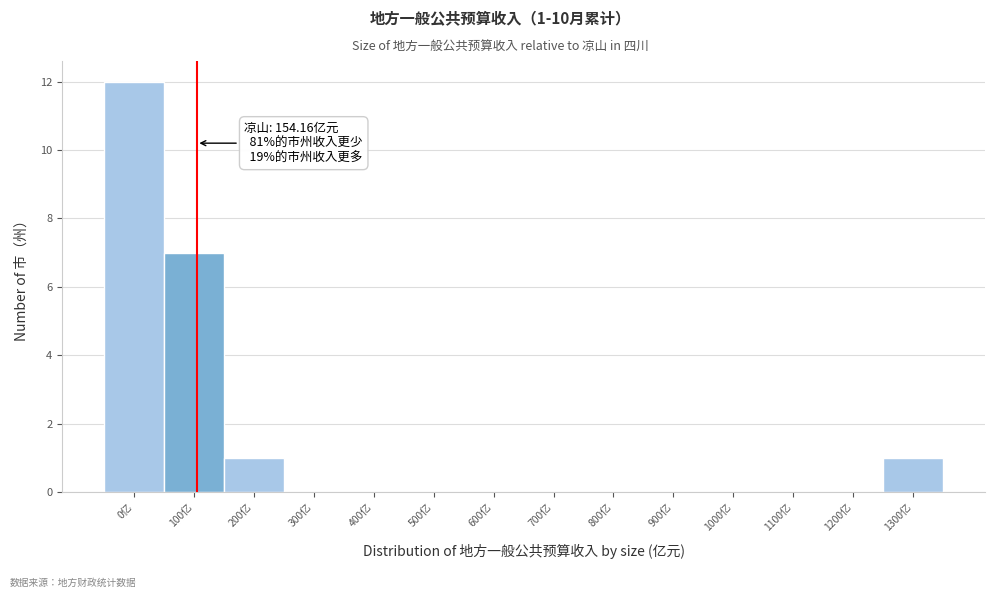

Reading left to right, what are all the values shown in this chart?

0亿=12	100亿=7	200亿=1	300亿=0	400亿=0	500亿=0	600亿=0	700亿=0	800亿=0	900亿=0	1000亿=0	1100亿=0	1200亿=0	1300亿=1